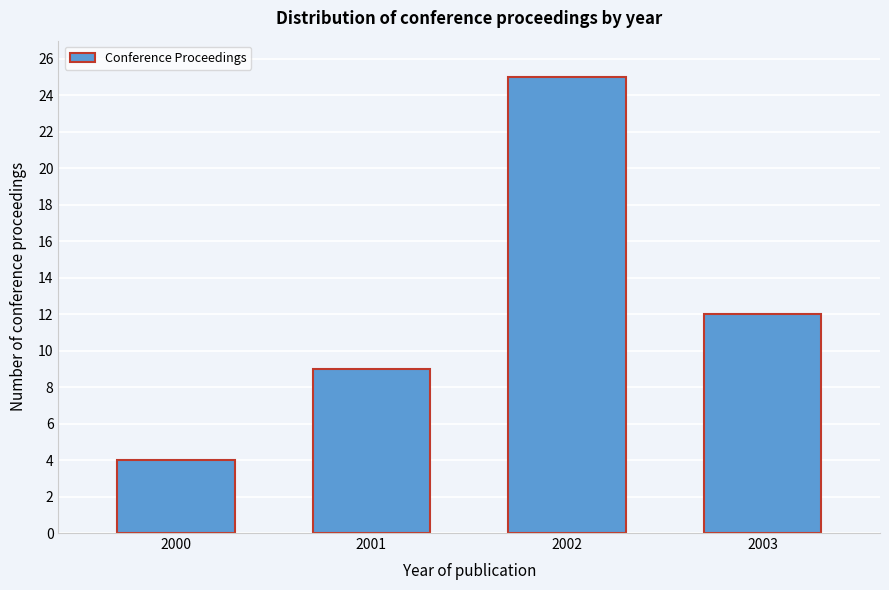

Reading left to right, list all the values displayed in this chart.

2000=4	2001=9	2002=25	2003=12